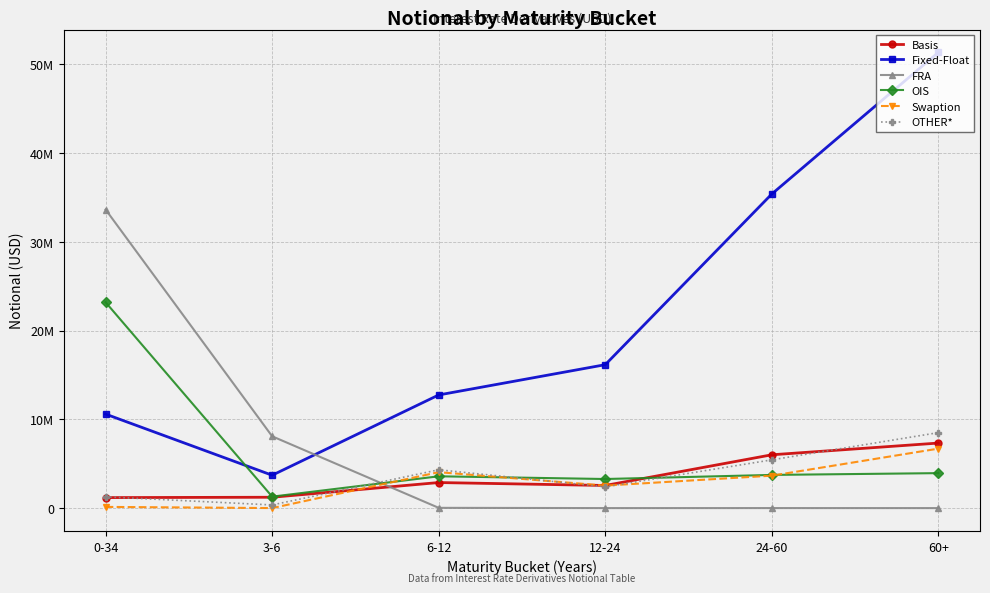

Does the chart have visible grid lines?

Yes